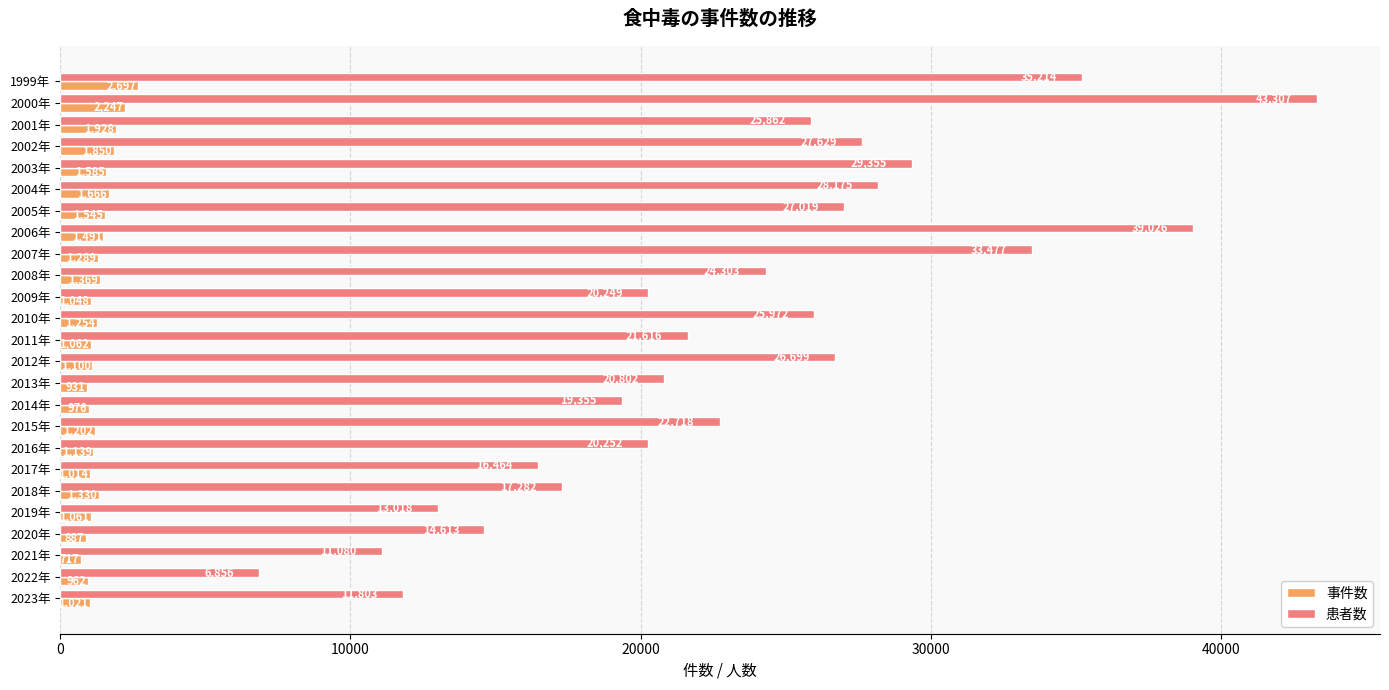

What are all the series names shown in the legend?

事件数, 患者数